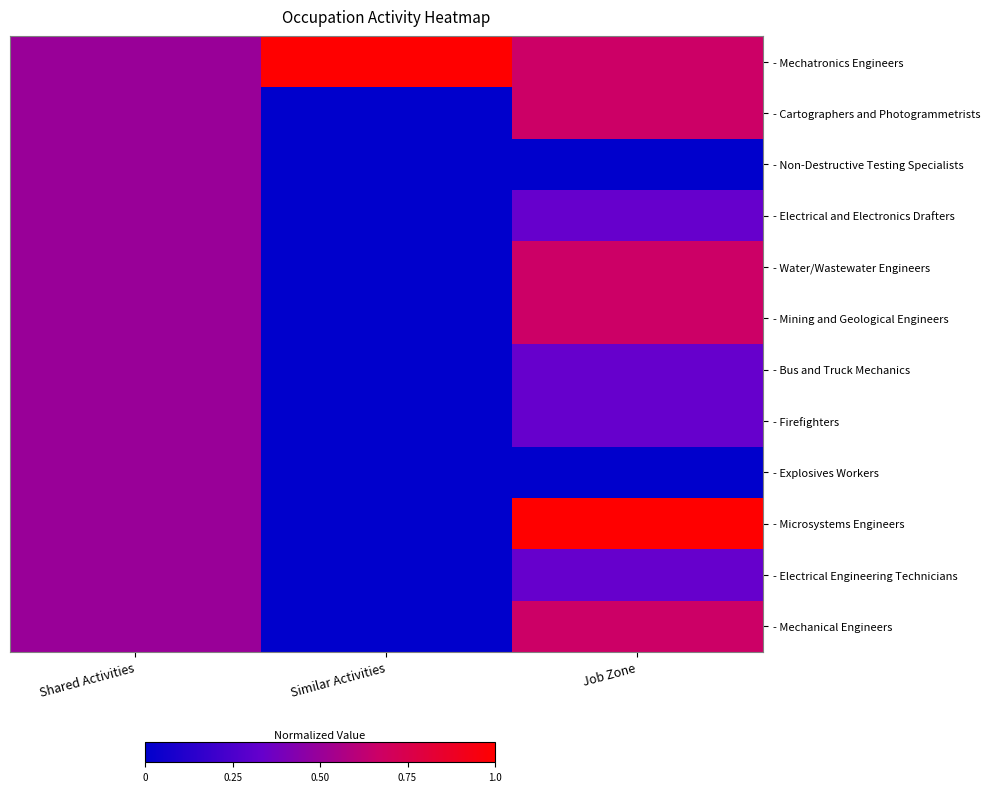

Which series has the widest spread of values?

- Microsystems Engineers